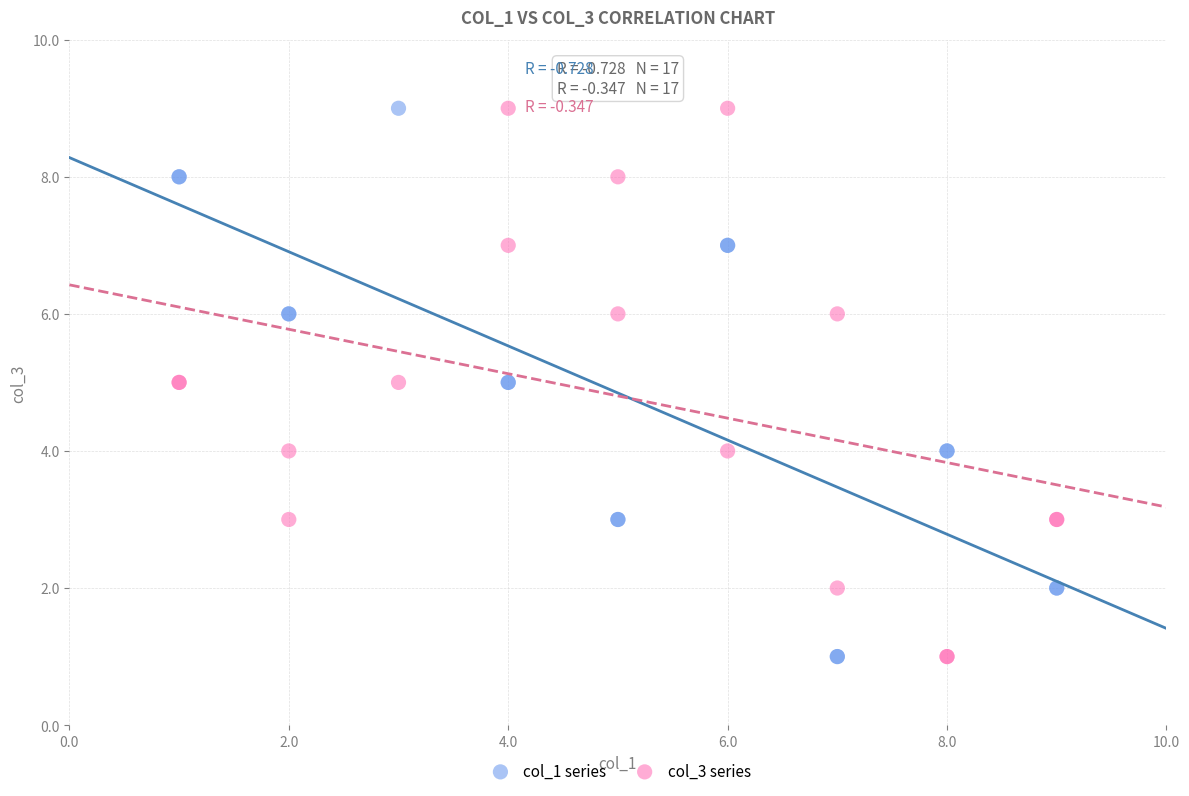

What is the X range (max minus min) for the scatter plot?

8